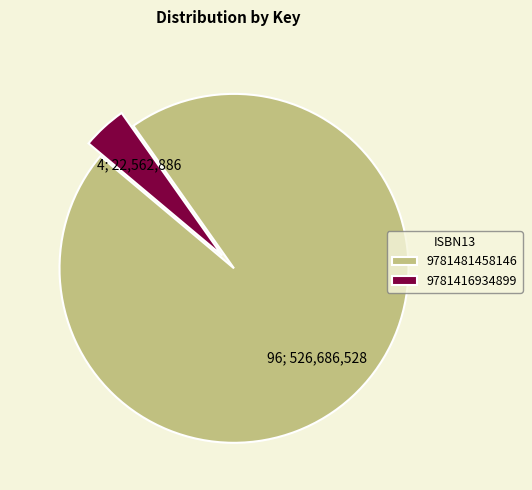

Which category has the biggest portion of the pie?

9781481458146